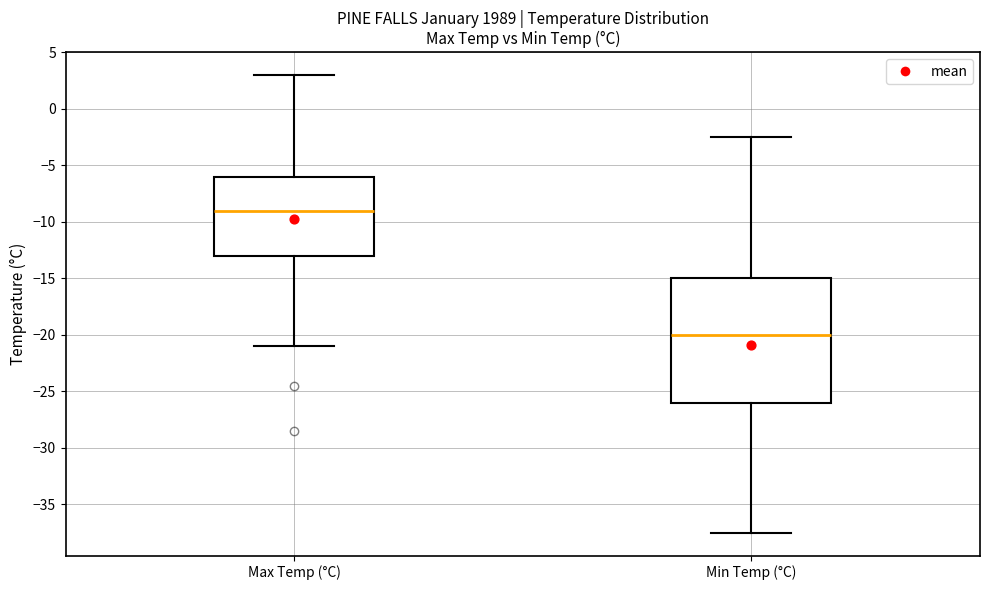

Reading left to right, transcribe this box plot: for each box, give where its median line is, the range the box spans, and where its two whiskers end, as read against the y-axis. The values are not printed on the chart, so give them approximately, as read against the axis.

Max Temp (°C): median -9.0, box -13.0 to -6.0, whiskers -21.0 to 3.0
Min Temp (°C): median -20.0, box -26.0 to -15.0, whiskers -37.5 to -2.5